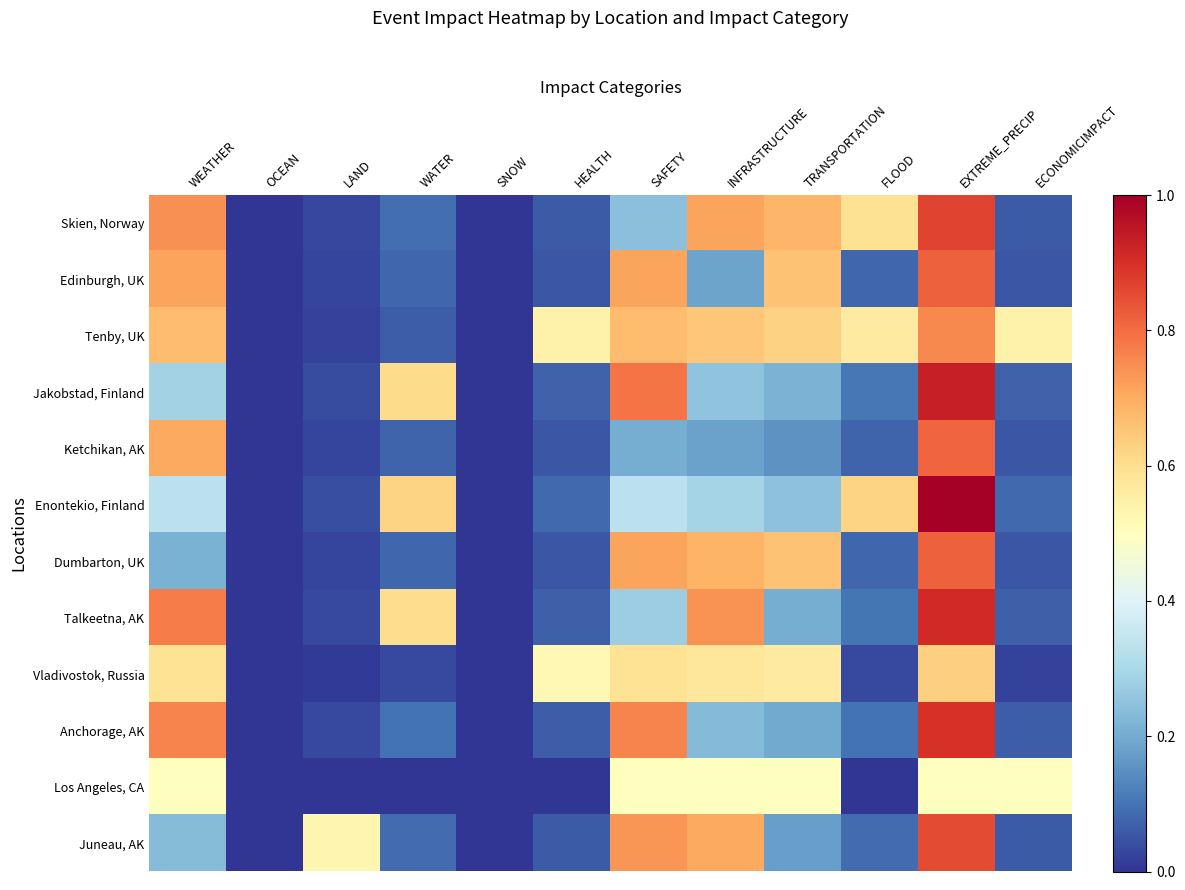

At how many categories does at least one series exceed 0?

10